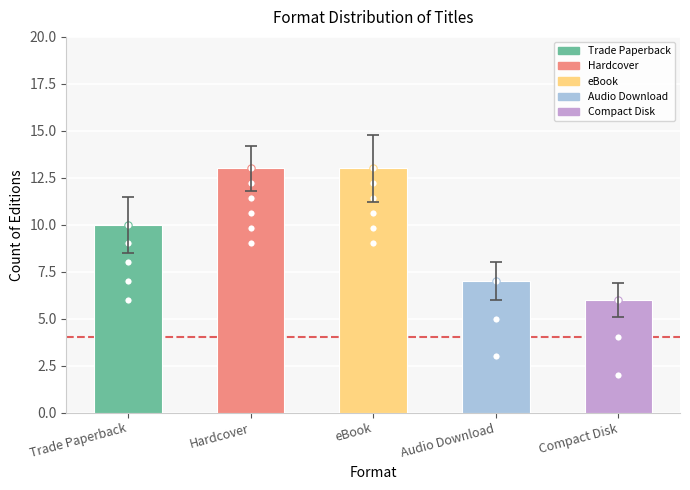

What is the change in value from Trade Paperback to Hardcover?

+3